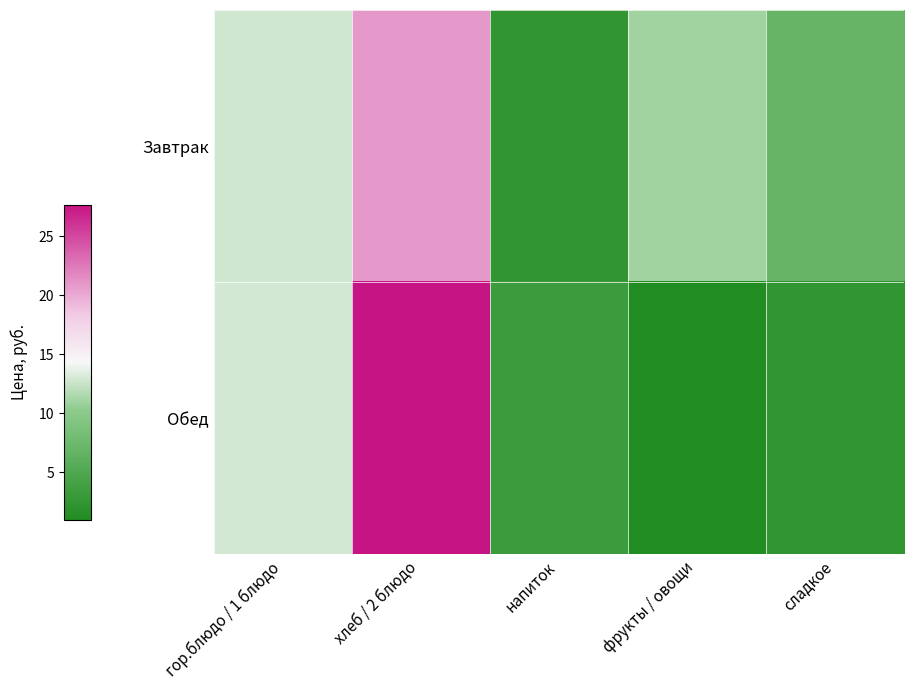

Reading right to left, extract all data points from this chart.

Завтрак: сладкое=6.9	фрукты / овощи=11.0	напиток=2.4	хлеб / 2 блюдо=20.9	гор.блюдо / 1 блюдо=12.8
Обед: сладкое=2.4	фрукты / овощи=0.9	напиток=3.2	хлеб / 2 блюдо=27.7	гор.блюдо / 1 блюдо=12.9